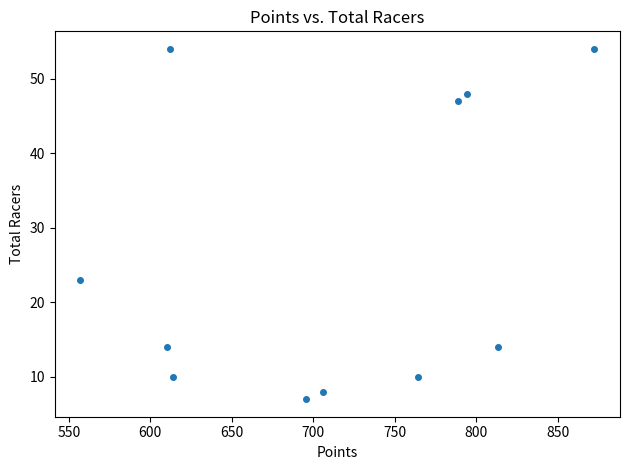

What is the range of Y values (max minus min)?

47